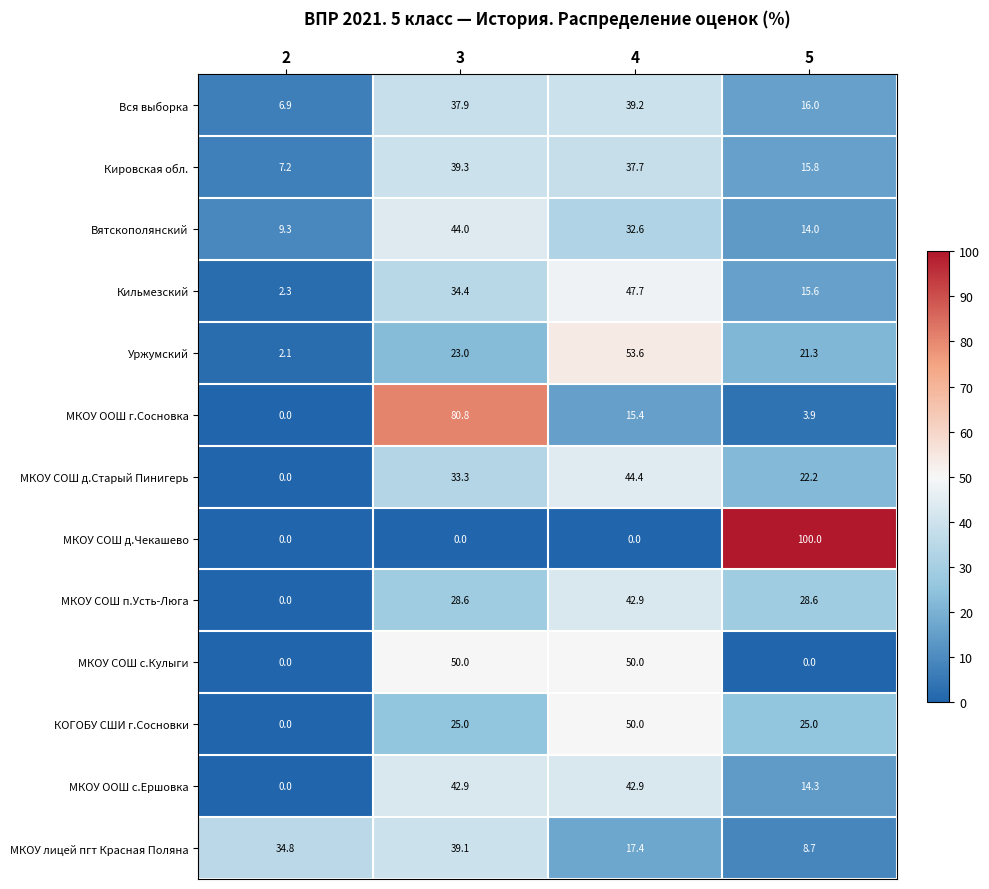

At which label does МКОУ СОШ д.Старый Пинигерь reach its peak?

4